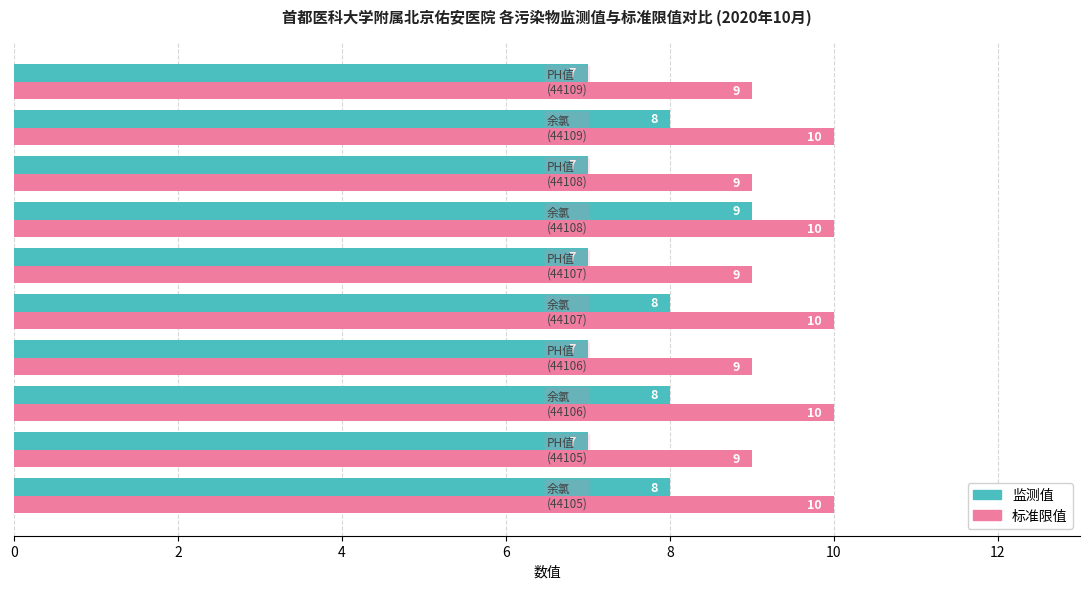

What is the sum of all 监测值 values?

76